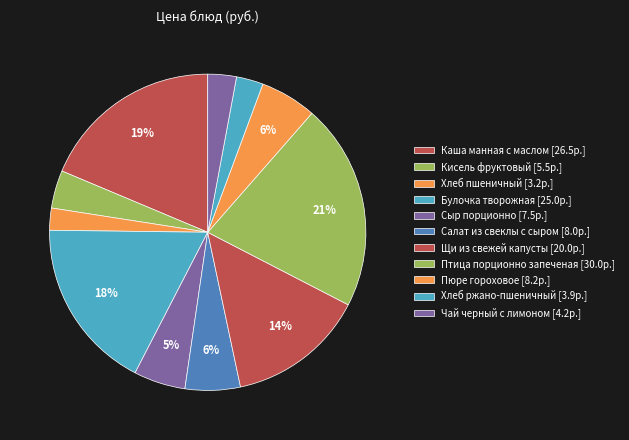

What percentage is the Салат из свеклы с сыром slice, to the nearest percent?

6%